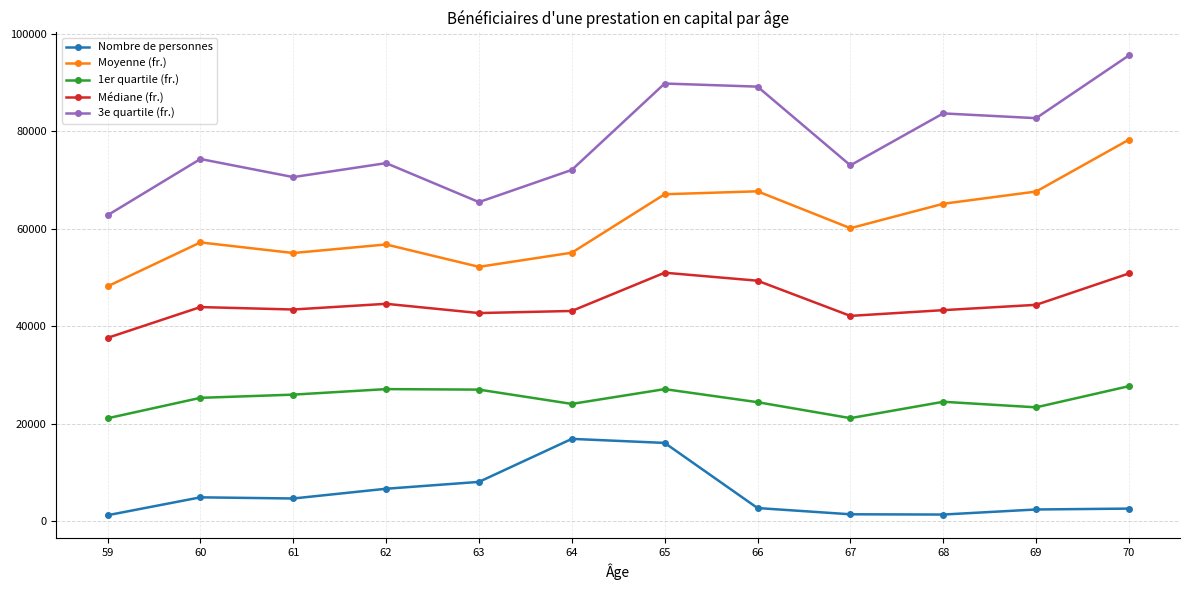

How many distinct data groups are displayed?

5